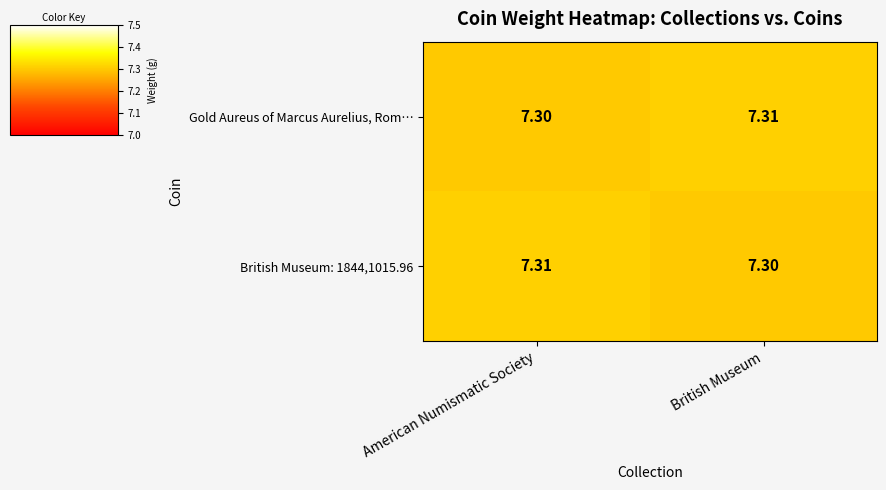

At which label does British Museum: 1844,1015.96 reach its minimum?

British Museum